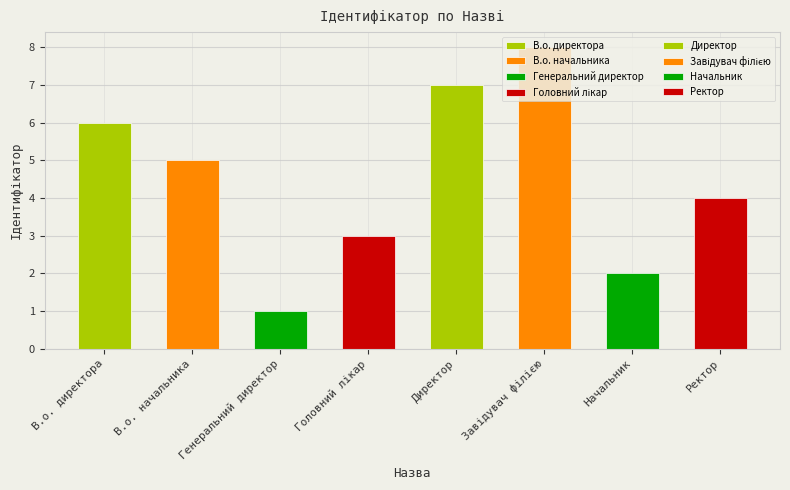

What is the label of the 1st bar from the left?

В.о. директора